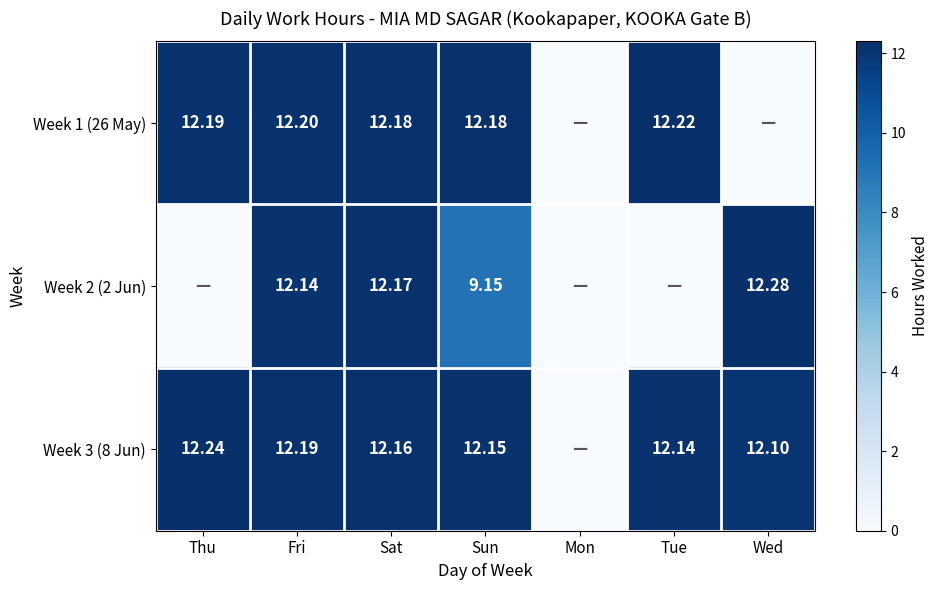

Is the value of Week 1 (26 May) at Tue greater than the value of Week 2 (2 Jun) at Sat?

Yes